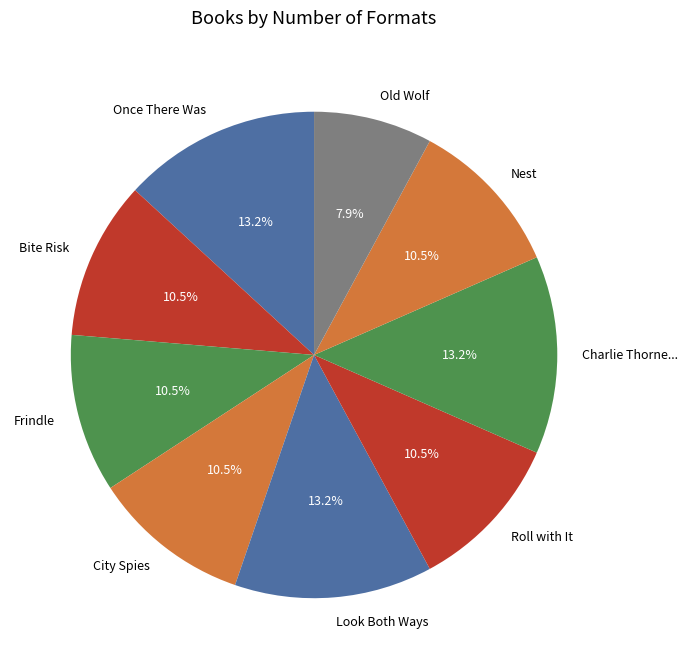

To the nearest percent, what is the average slice percentage?

11%